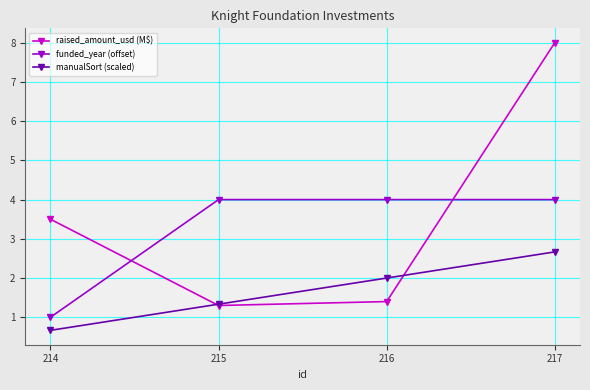

Reading left to right, what are all the values shown in this chart?

raised_amount_usd (M$): 214=3.5	215=1.3	216=1.4	217=8.0
funded_year (offset): 214=1.0	215=4.0	216=4.0	217=4.0
manualSort (scaled): 214=0.7	215=1.3	216=2.0	217=2.7